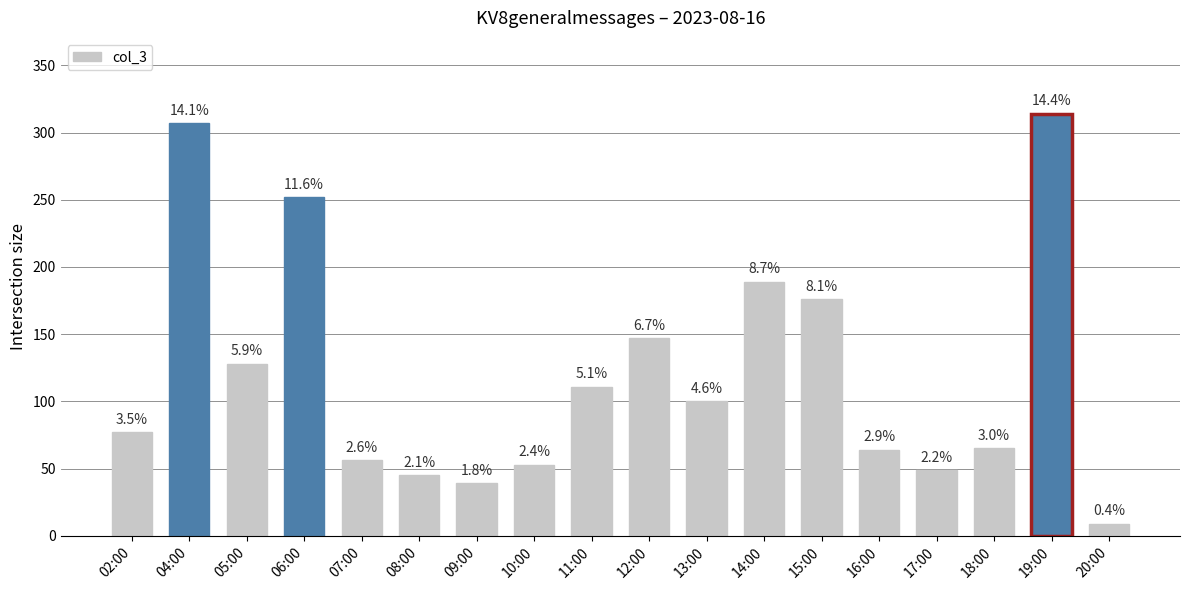

What is the difference between the second highest and second lowest values?

268